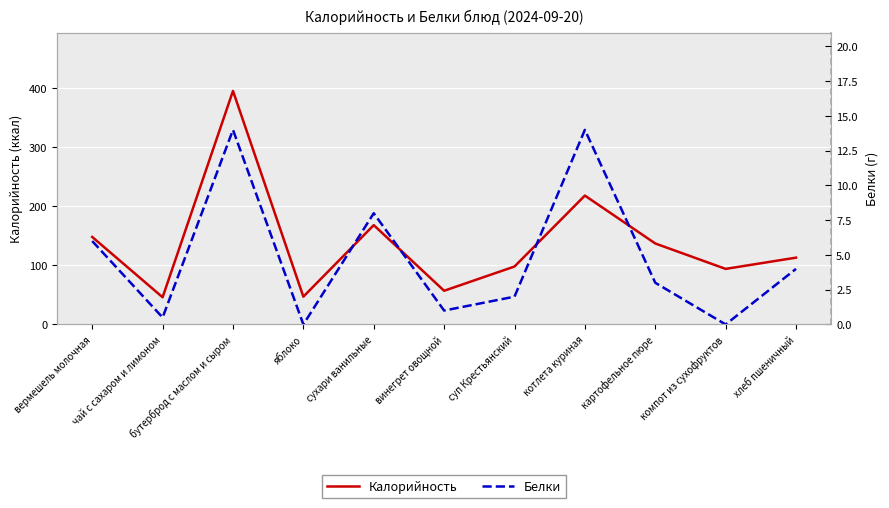

At which label does Калорийность first exceed 113?

вермешель молочная